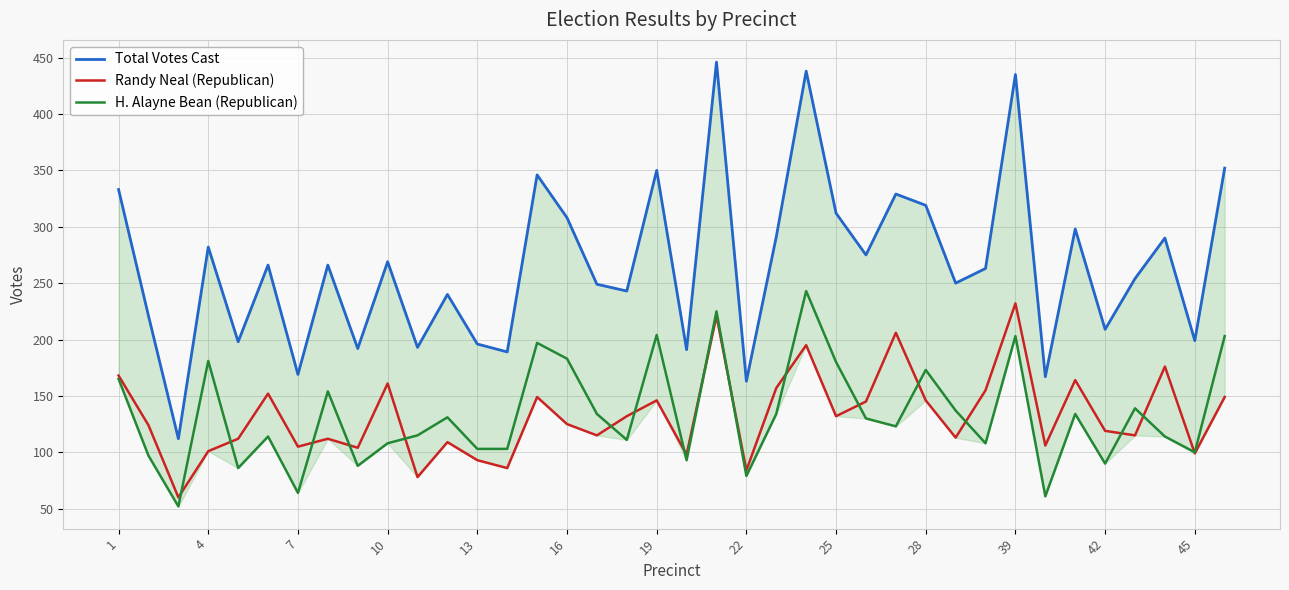

True or false: Total Votes Cast and Randy Neal (Republican) intersect in this chart.

False